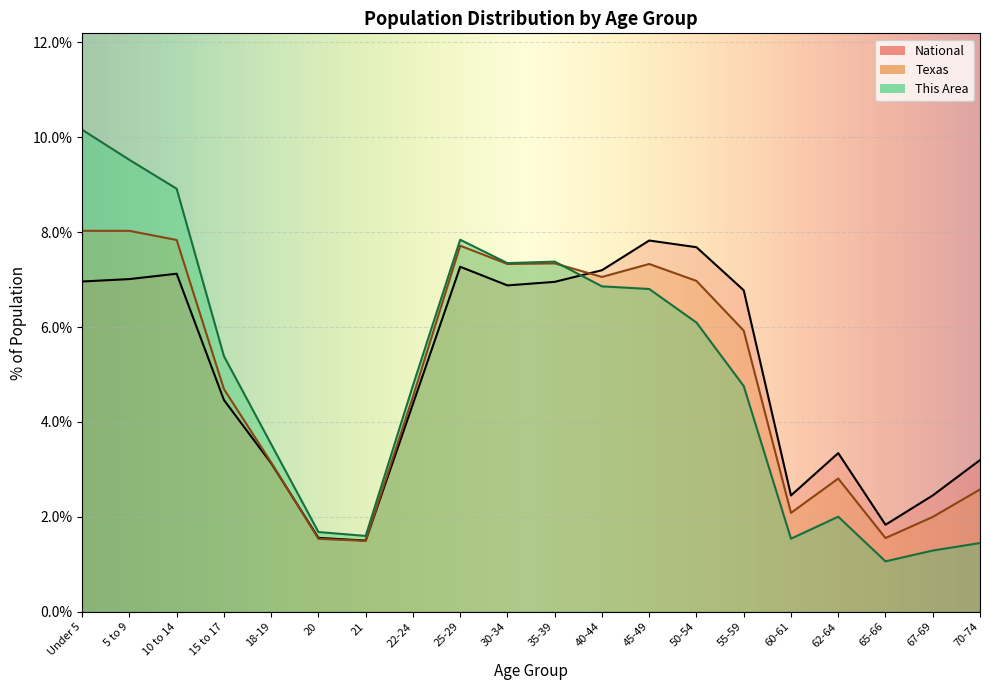

Is the value of Texas at 67-69 greater than the value of National at 15 to 17?

No